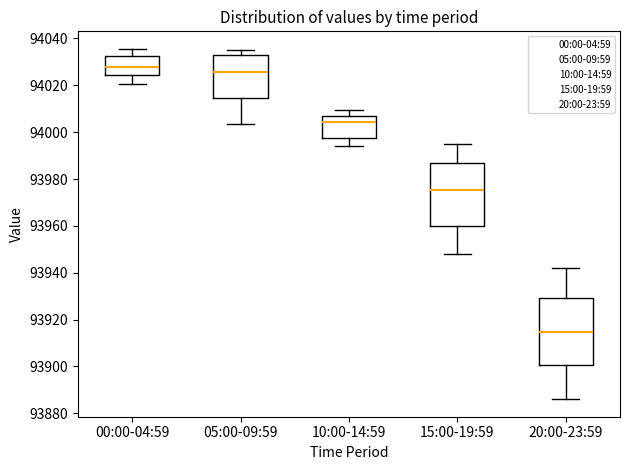

Where does the lower whisker of the box for 20:00-23:59 end on the y-axis? The values are not printed on the chart, so give them approximately, as read against the axis.

93886